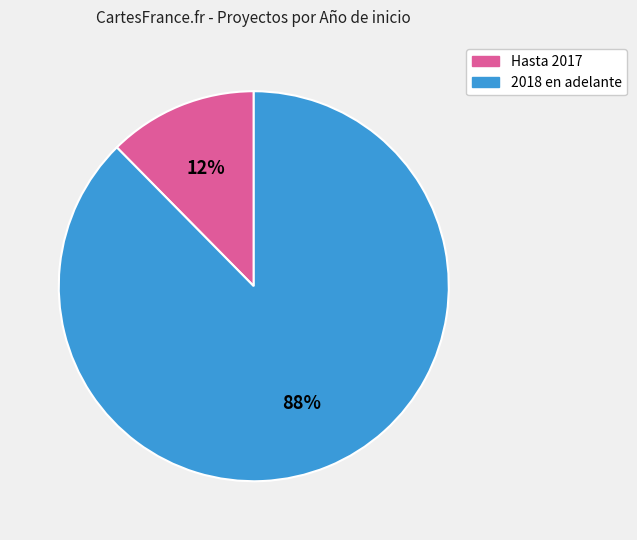

To the nearest percent, what is the average slice percentage?

50%